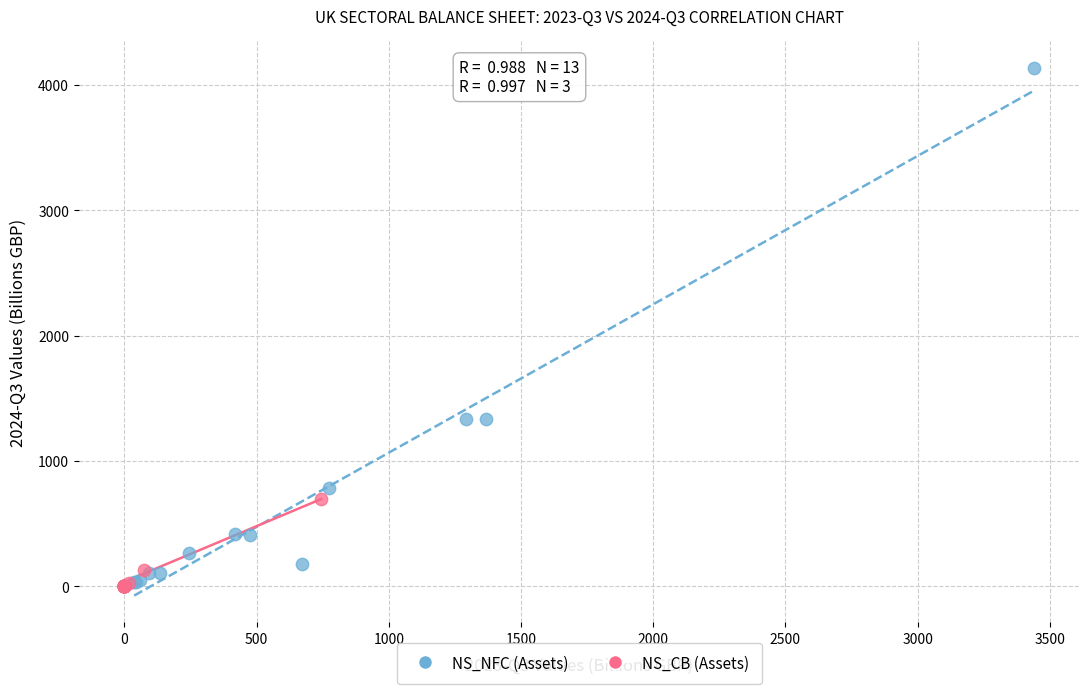

Which series has the largest Y range (max minus min)?

NS_NFC (Assets)